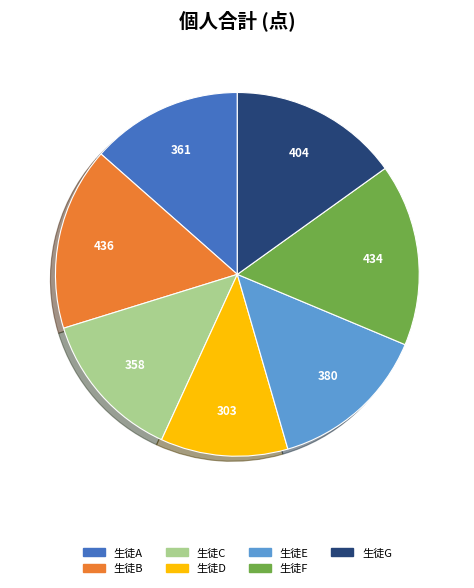

Does 生徒D represent more than half of the total?

No